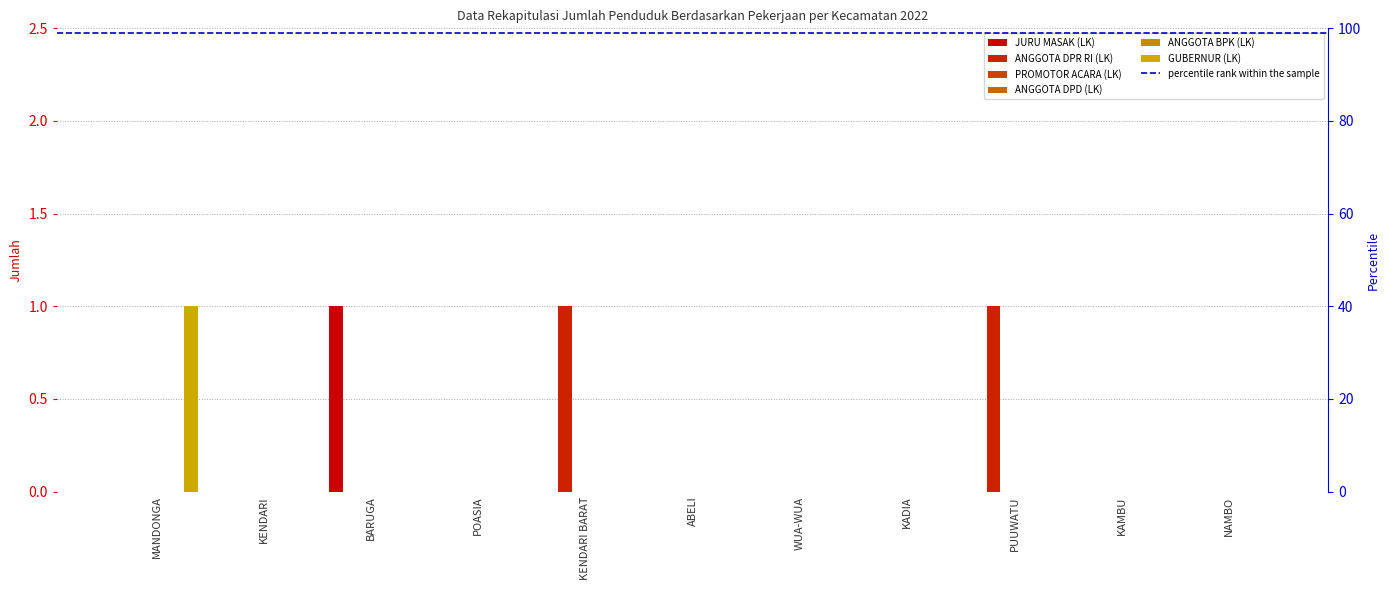

What is the difference between the JURU MASAK (LK) values at KENDARI and BARUGA?

1